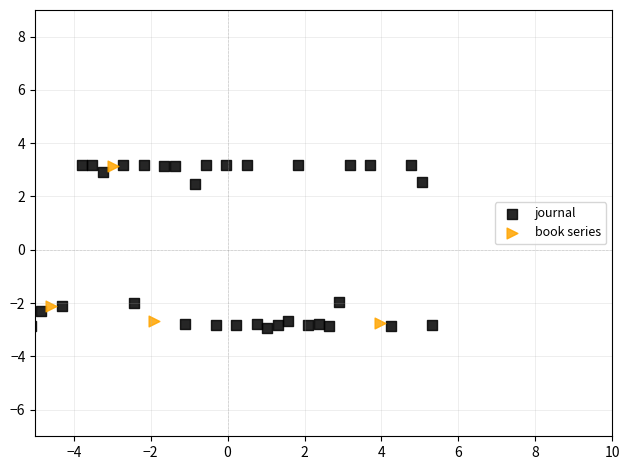

Which series has the widest spread of Y values?

journal